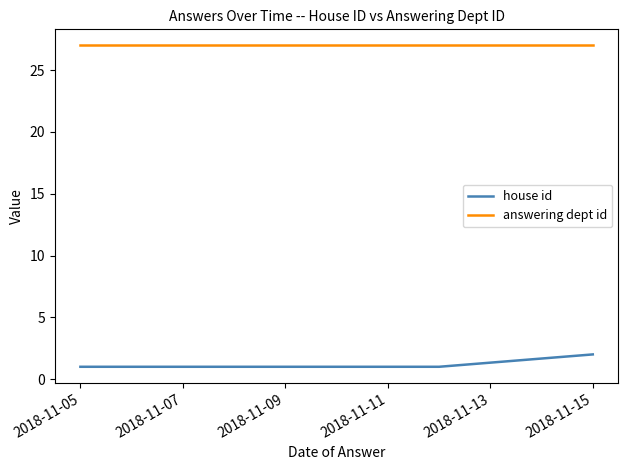

What is the sum of all house id values?

11